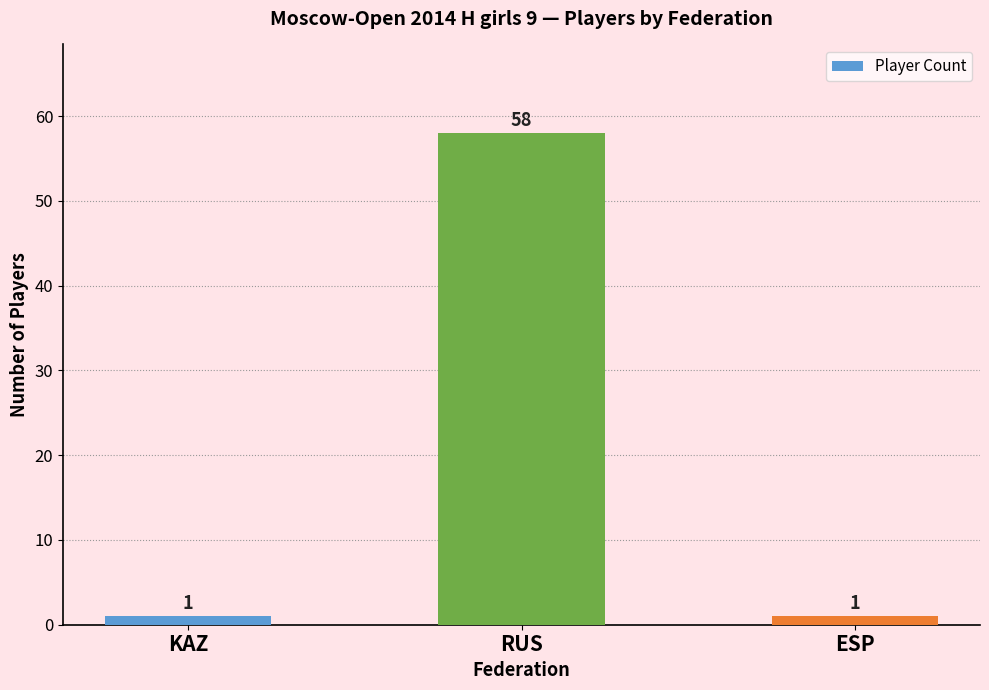

Count the number of data series in this chart.

1